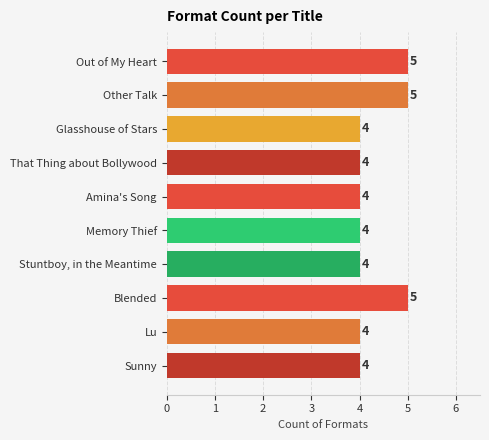

Approximately how many times larger is the value at Glasshouse of Stars compared to Other Talk?

0.8